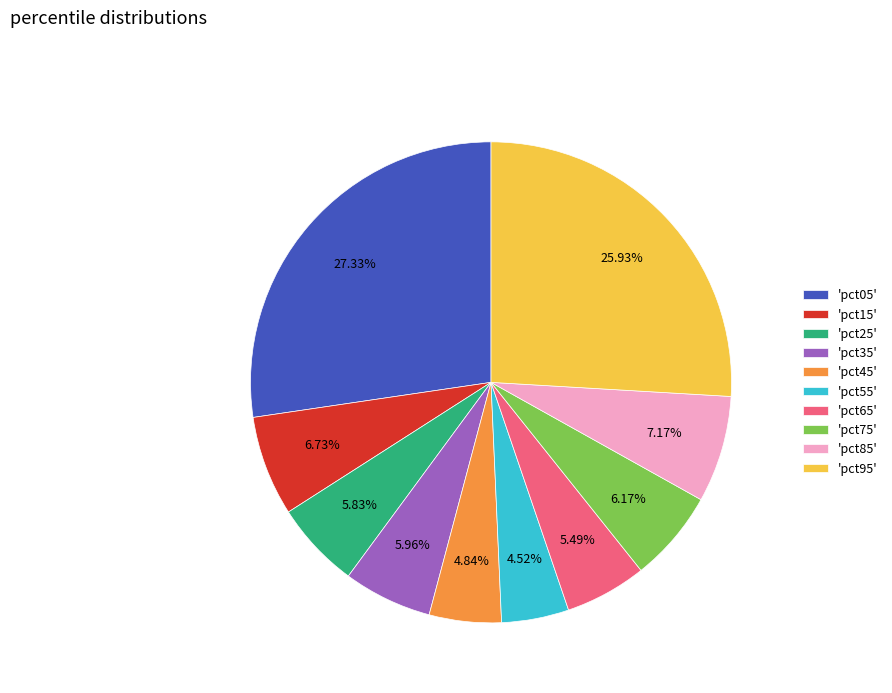

How many slices are in this pie chart?

10